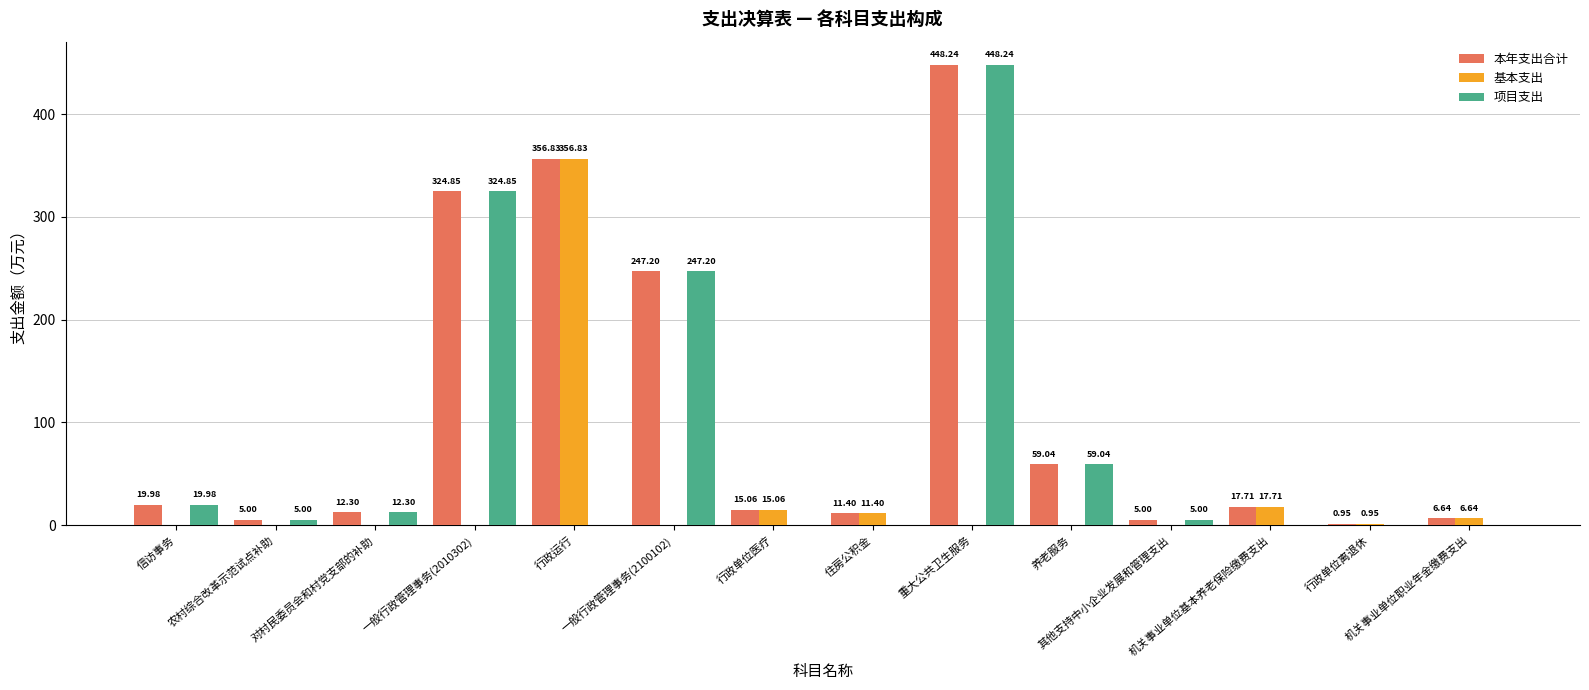

Which series has the largest total across all categories?

本年支出合计